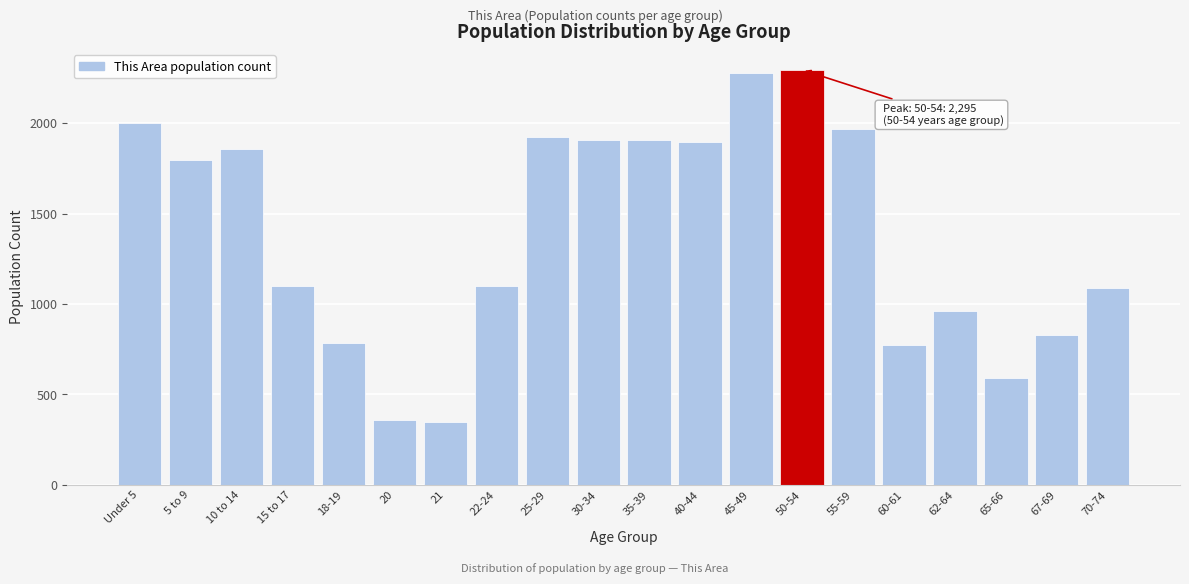

At which label is the value closest to 1320?

15 to 17